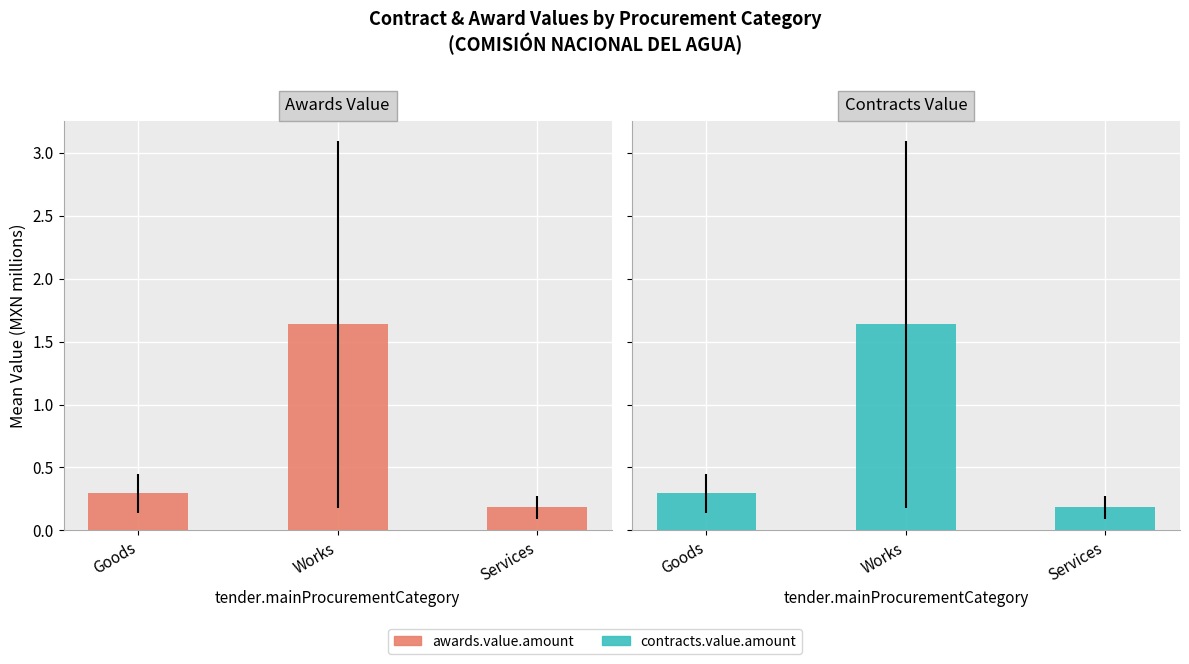

What is the total value across all series at Services?

0.4